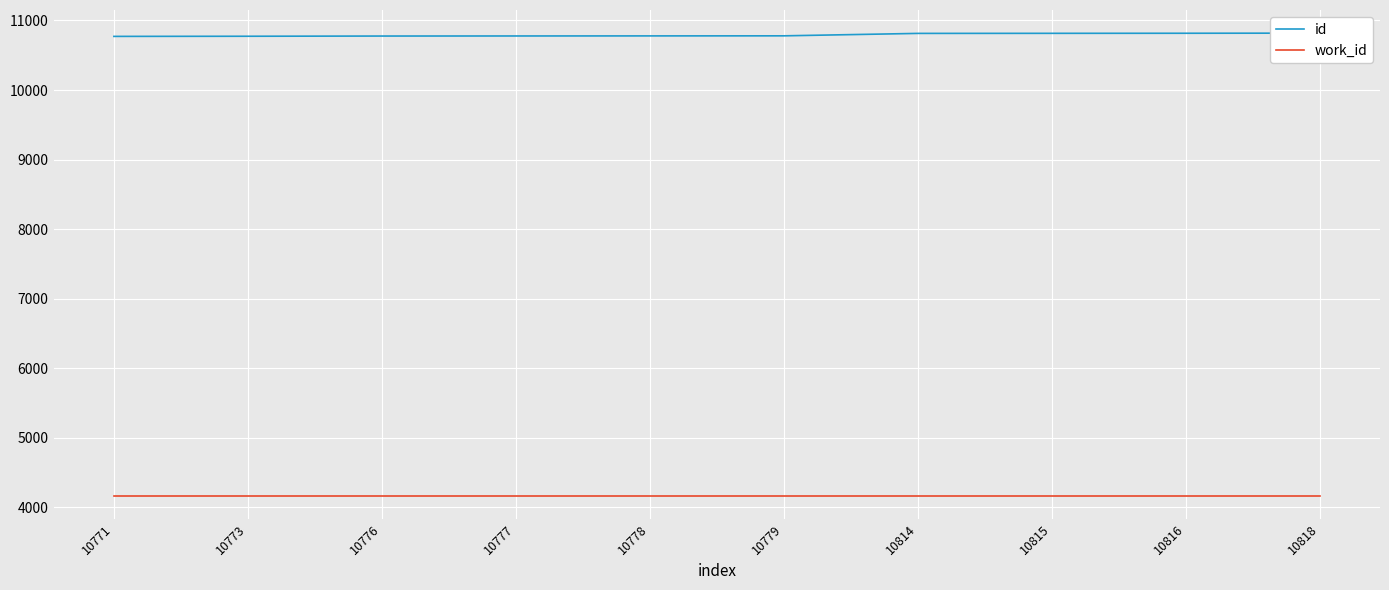

Between 10771 and 10778, which is larger?

10778